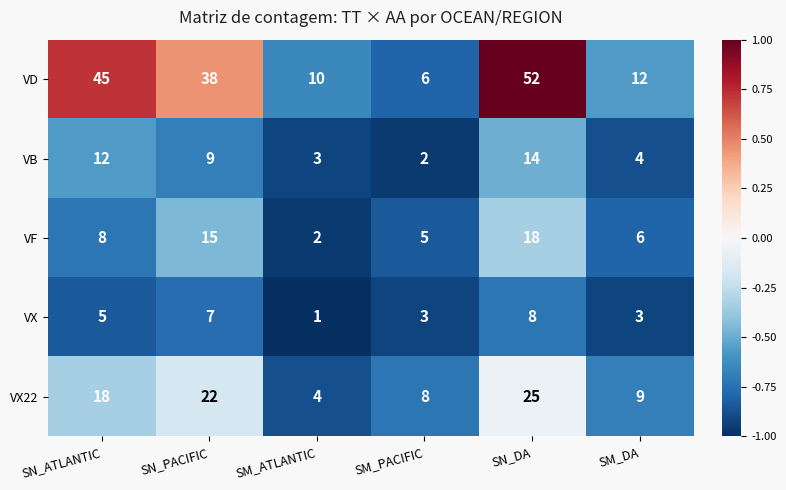

What is the average value of the VF series?

9